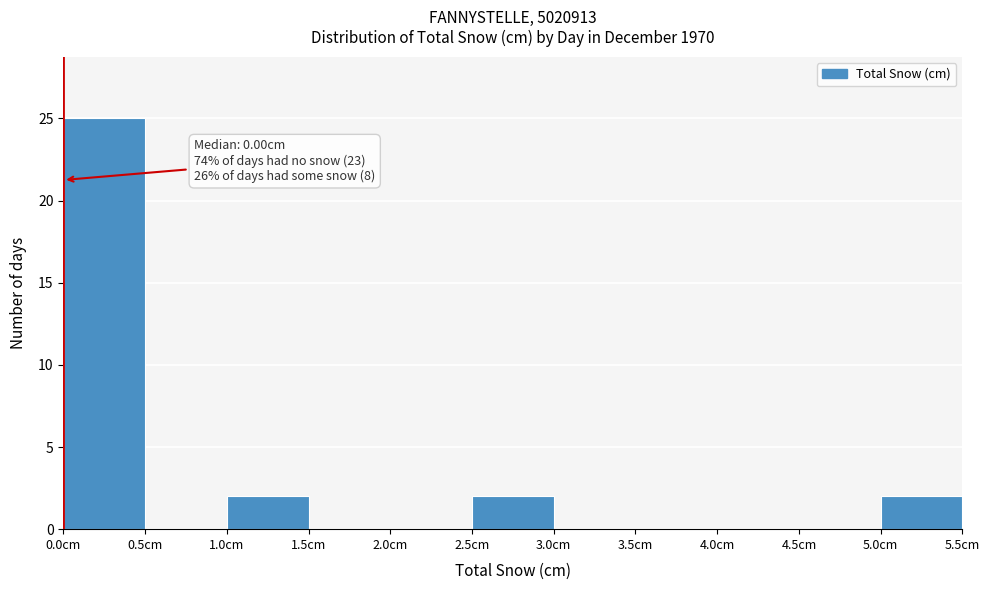

Which range on the x-axis has the tallest bar?

0.0 to 0.5